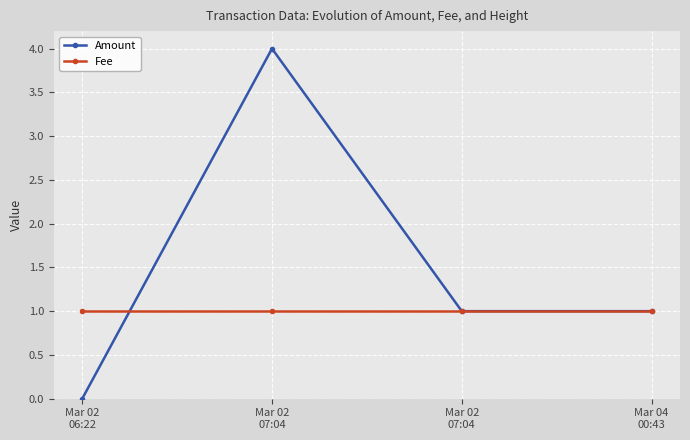

Which has a higher value, Mar 02
07:04 or Mar 02
06:22?

Mar 02
07:04